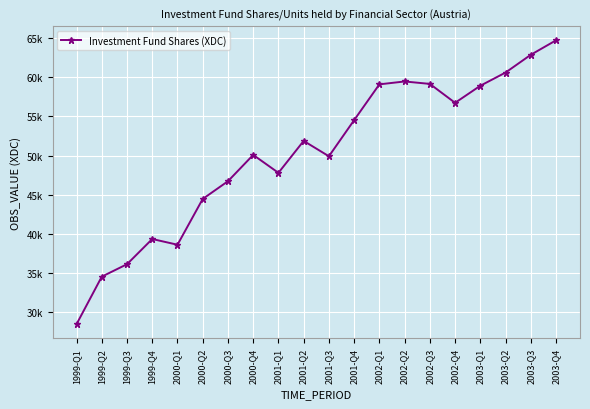

Rank the categories by value from lowest to highest.

1999-Q1, 1999-Q2, 1999-Q3, 2000-Q1, 1999-Q4, 2000-Q2, 2000-Q3, 2001-Q1, 2001-Q3, 2000-Q4, 2001-Q2, 2001-Q4, 2002-Q4, 2003-Q1, 2002-Q1, 2002-Q3, 2002-Q2, 2003-Q2, 2003-Q3, 2003-Q4